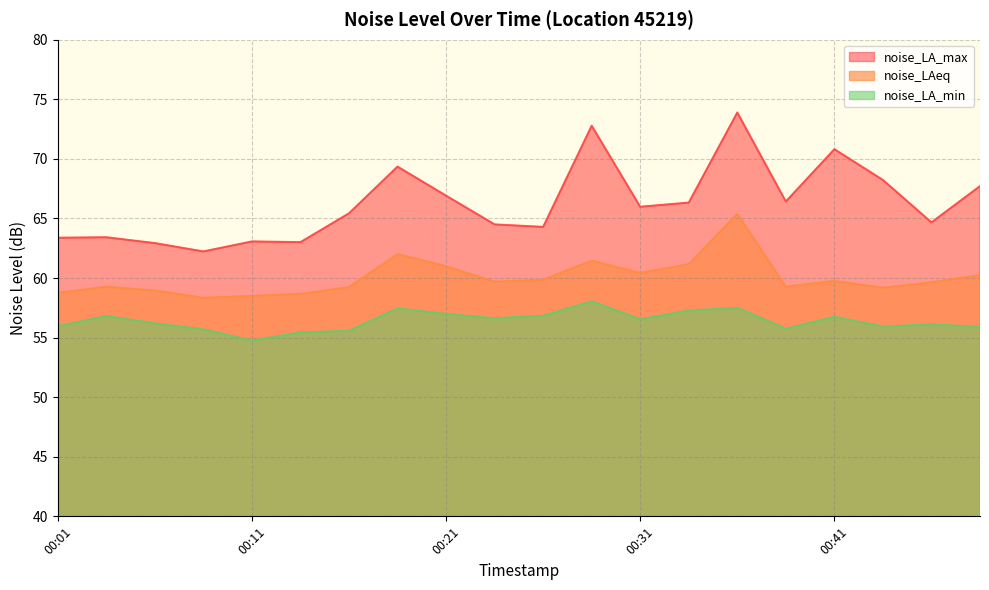

How many interior local valleys does the noise_LA_max series have?

6